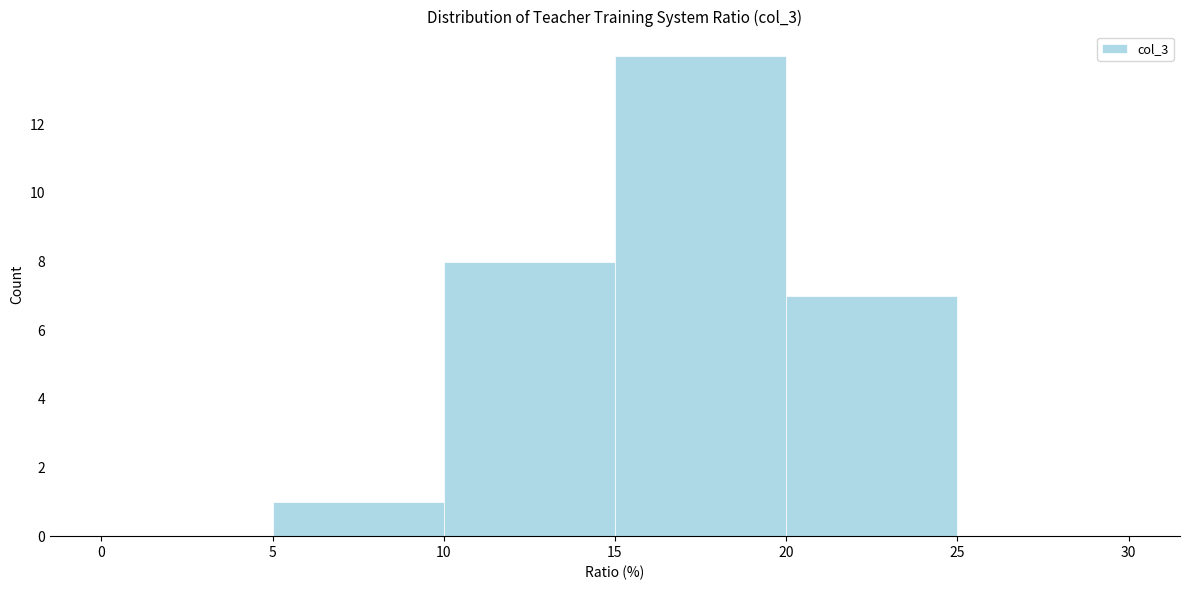

What is the height of the bar covering 15 to 20 on the x-axis? The values are not printed on the chart, so give them approximately, as read against the axis.

14